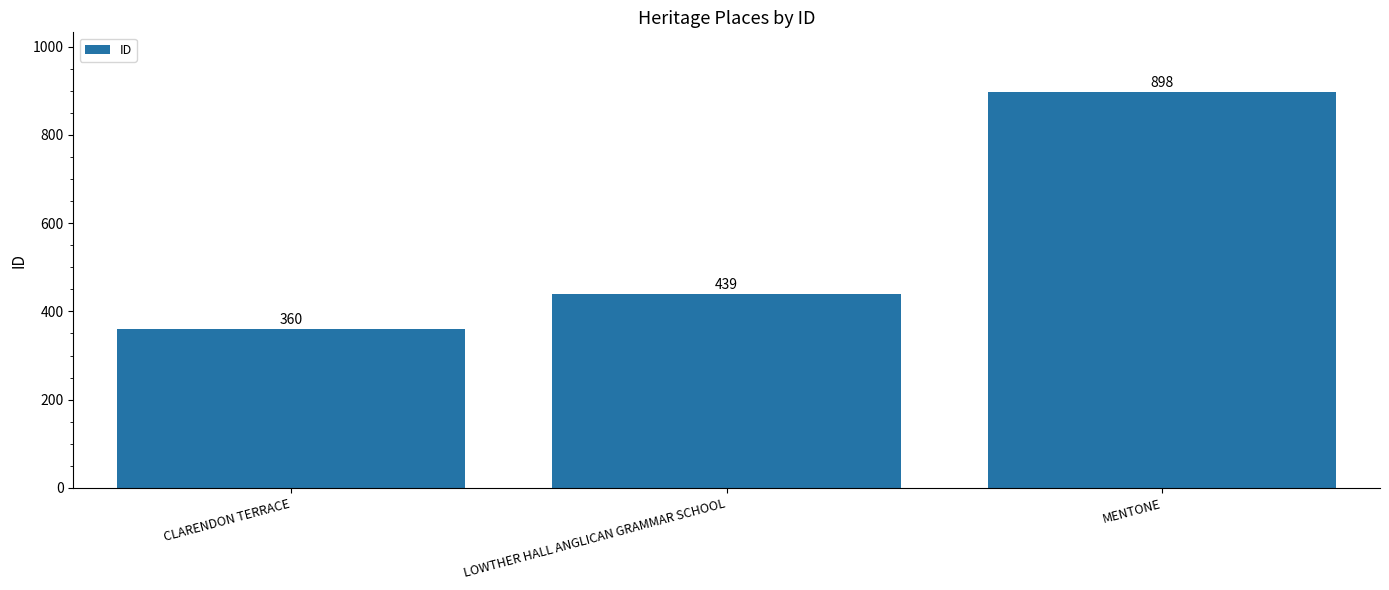

What is the smallest value displayed?

360